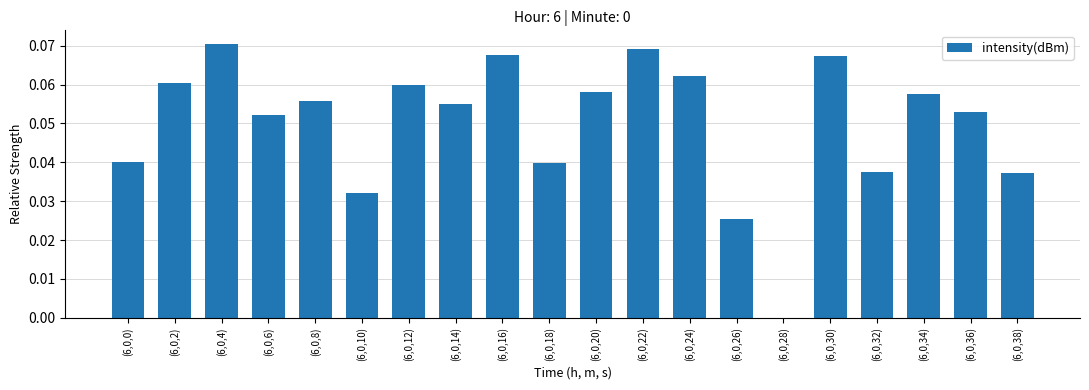

The value at (6,0,14) is 0.0. True or false?

False